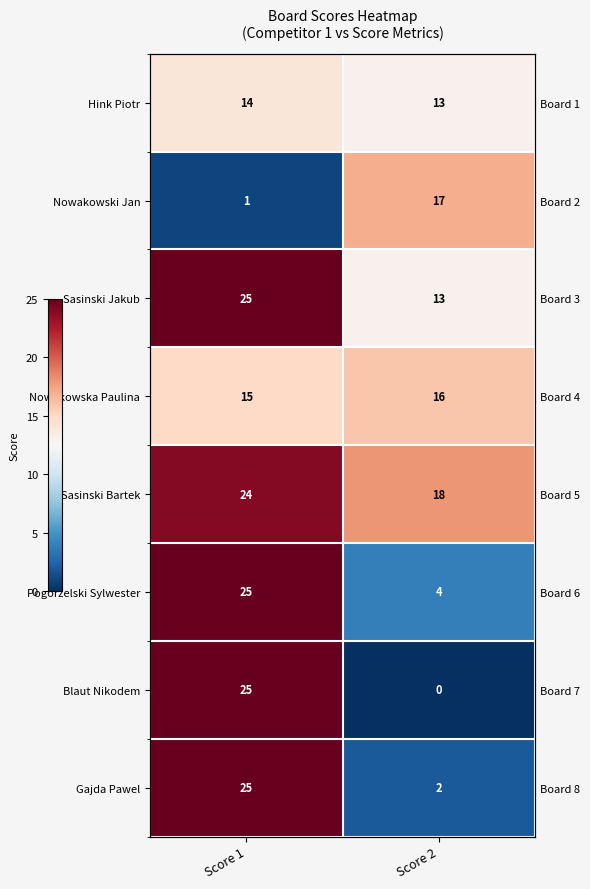

At how many categories does at least one series exceed 4?

2